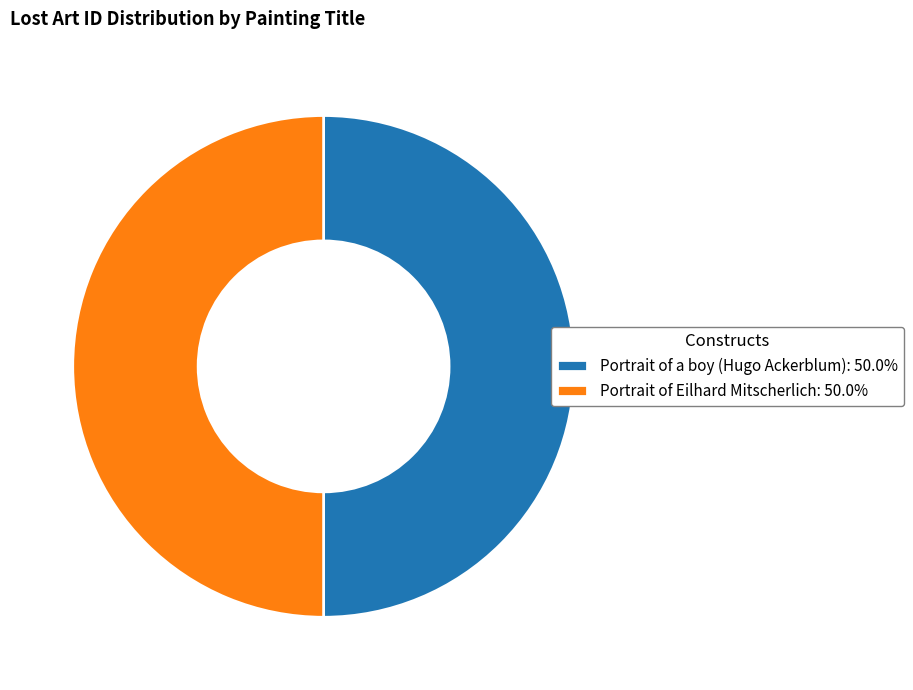

Do Portrait of Eilhard Mitscherlich: 50.0% and Portrait of a boy (Hugo Ackerblum): 50.0% together represent more than half of the pie?

Yes